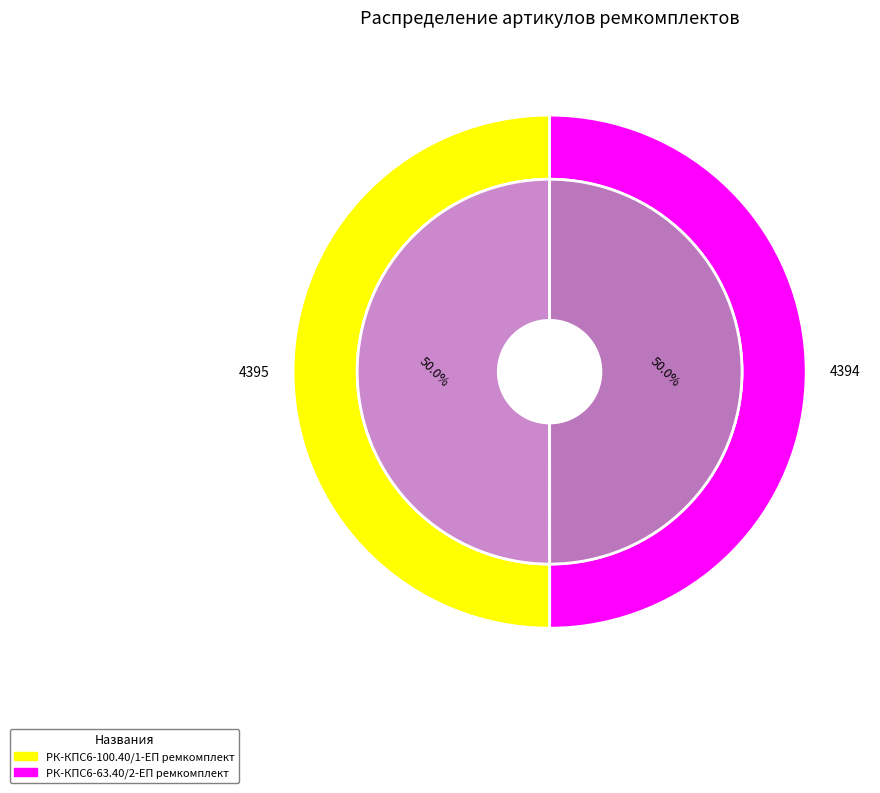

Rank the categories by value from lowest to highest.

РК-КПС6-63.40/2-ЕП ремкомплект, РК-КПС6-100.40/1-ЕП ремкомплект